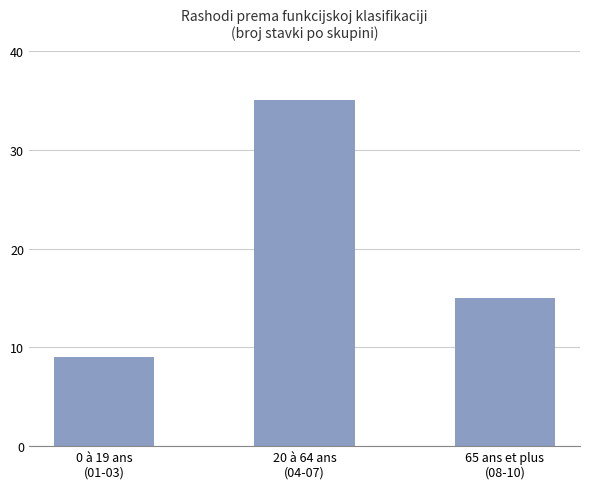

What is the smallest value displayed?

9